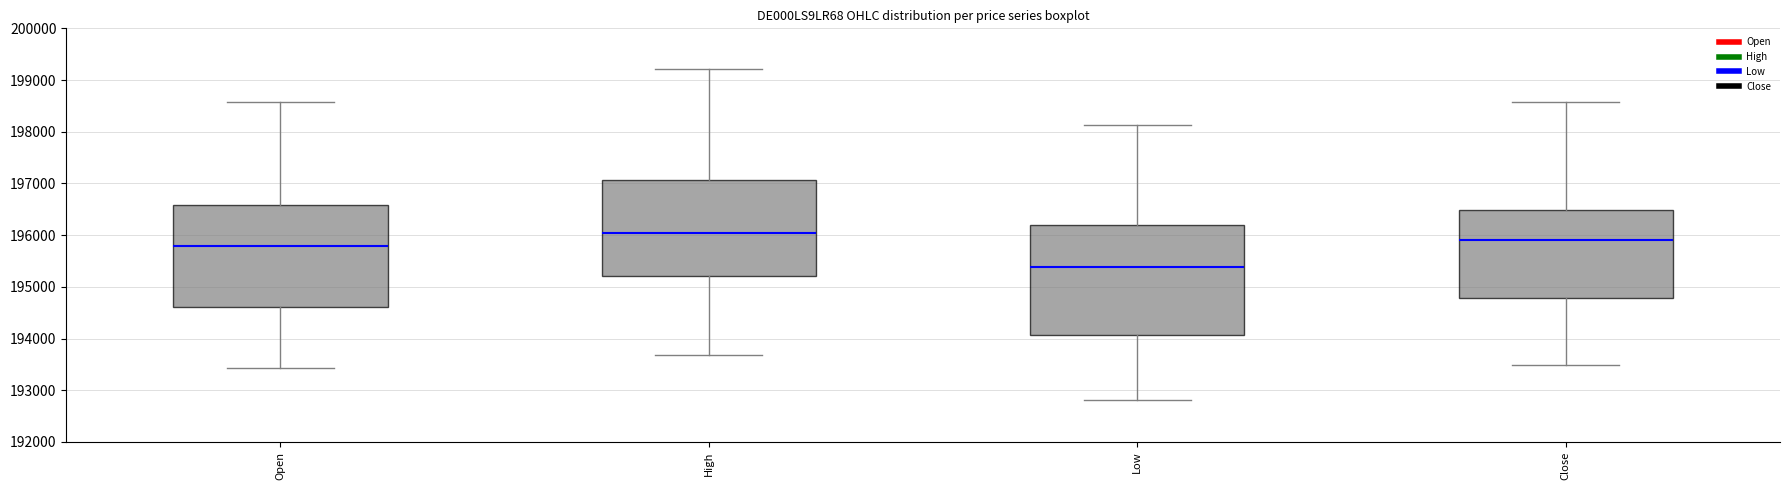

Where is the lower edge of the box for High on the y-axis? The values are not printed on the chart, so give them approximately, as read against the axis.

195200